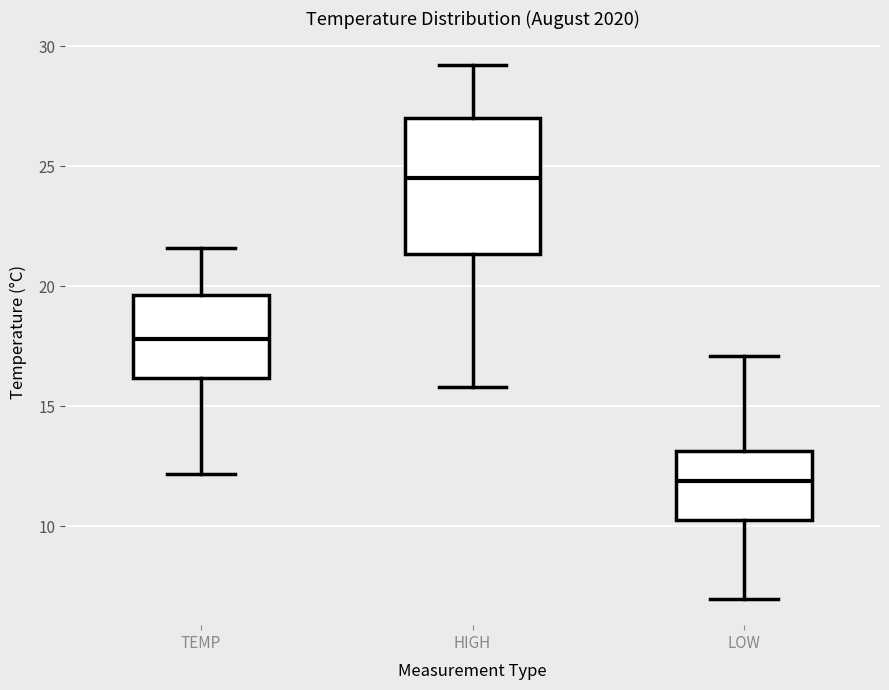

Where is the upper edge of the box for TEMP on the y-axis? The values are not printed on the chart, so give them approximately, as read against the axis.

19.5